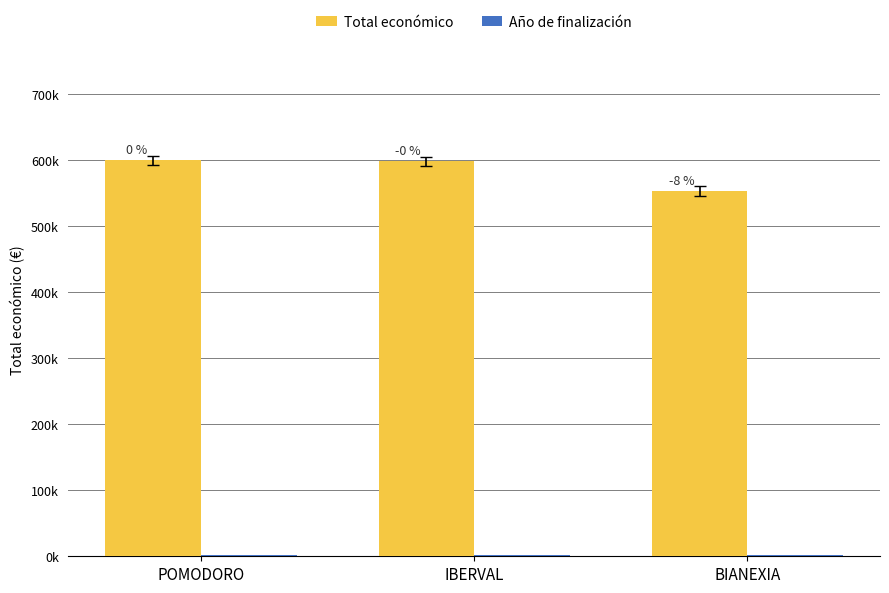

List the series in order of their peak value, lowest first.

Año de finalización, Total económico